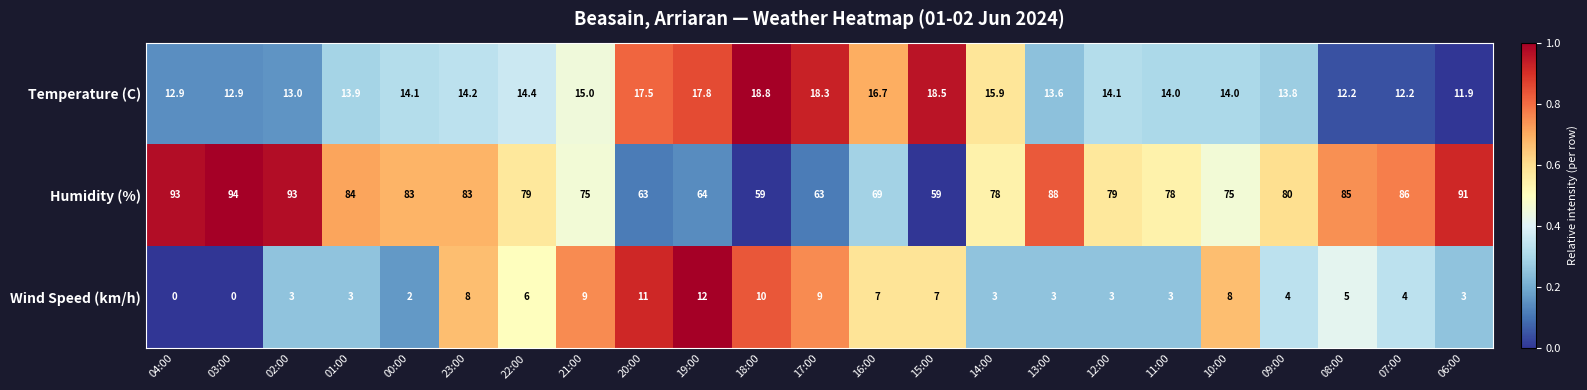

Count the number of categories in the chart.

23